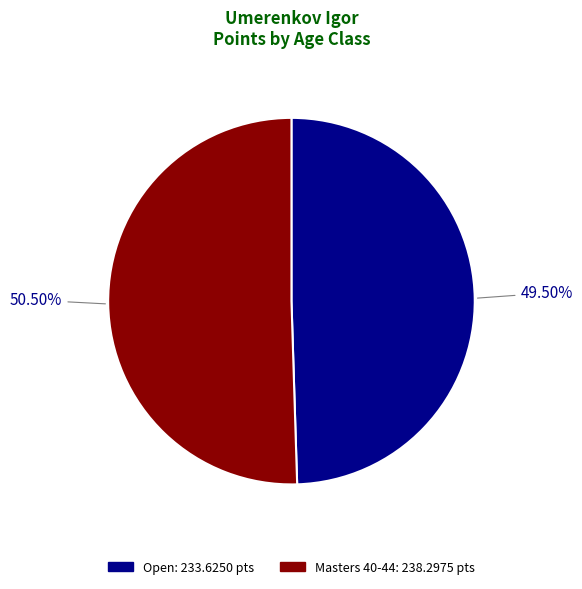

How many slices are in this pie chart?

2